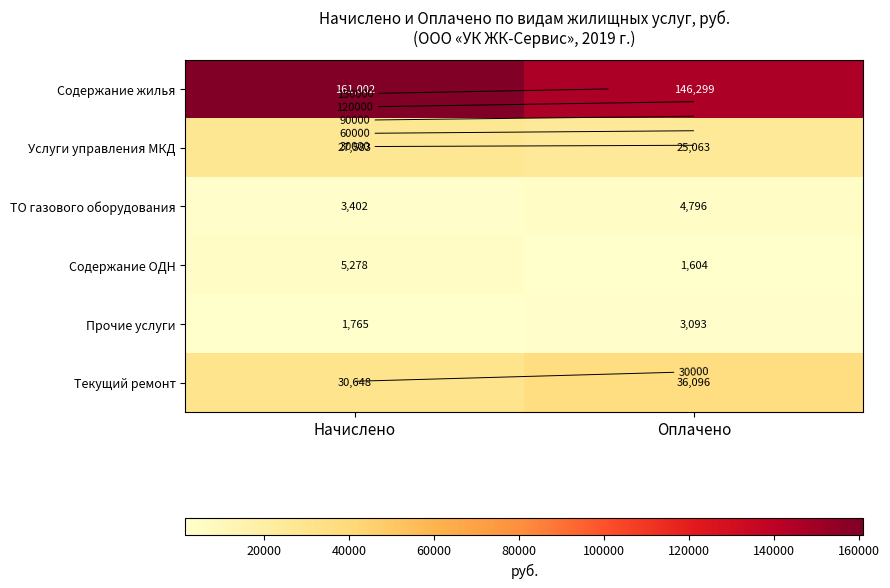

What value does the Услуги управления МКД series have at Начислено?

27582.8